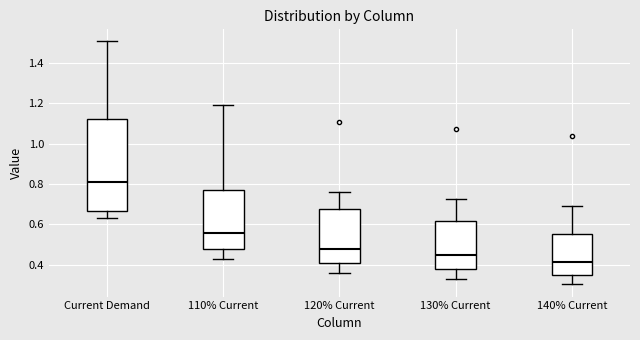

Reading left to right, transcribe this box plot: for each box, give where its median line is, the range the box spans, and where its two whiskers end, as read against the y-axis. The values are not printed on the chart, so give them approximately, as read against the axis.

Current Demand: median 0.80, box 0.66 to 1.12, whiskers 0.62 to 1.50
110% Current: median 0.56, box 0.48 to 0.78, whiskers 0.42 to 1.18
120% Current: median 0.48, box 0.40 to 0.68, whiskers 0.36 to 0.76
130% Current: median 0.44, box 0.38 to 0.62, whiskers 0.32 to 0.72
140% Current: median 0.42, box 0.36 to 0.54, whiskers 0.30 to 0.68